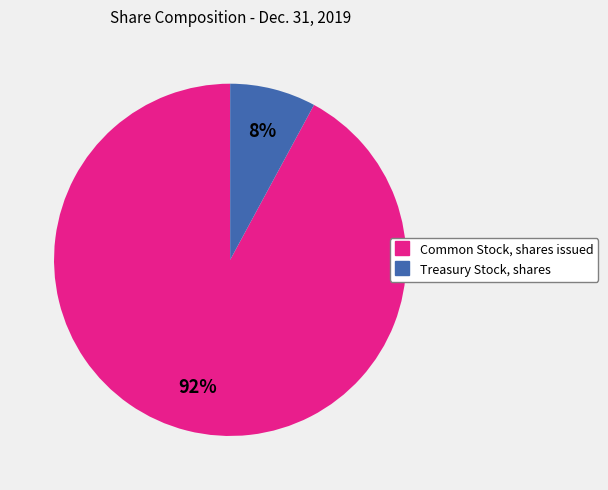

How many segments does this pie chart have?

2